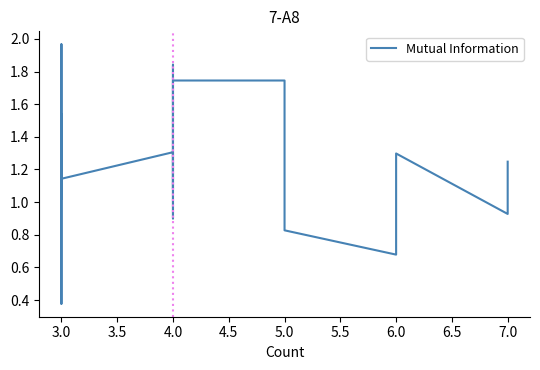

Is this an area chart (filled region under the line)?

No